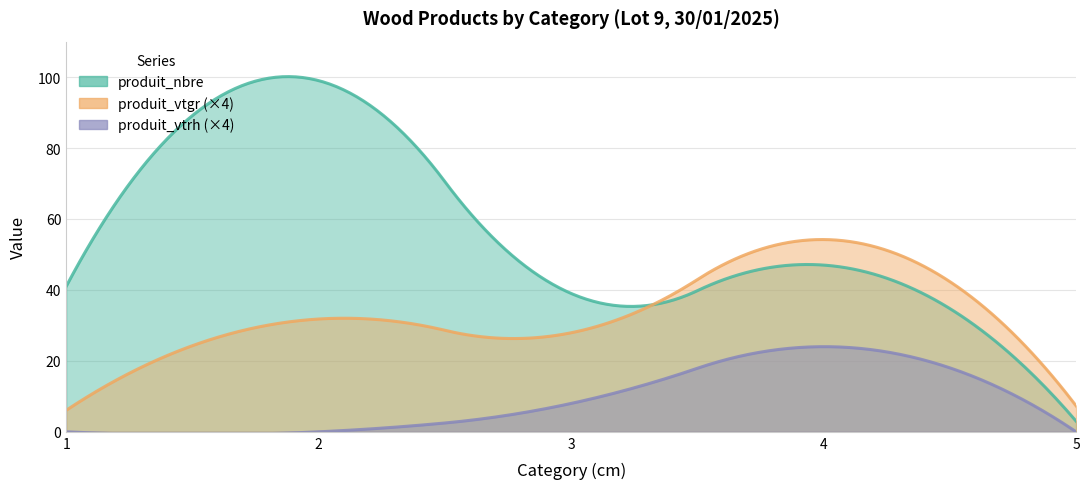

Count the produit_vtrh values in the range 0 to 2.

4